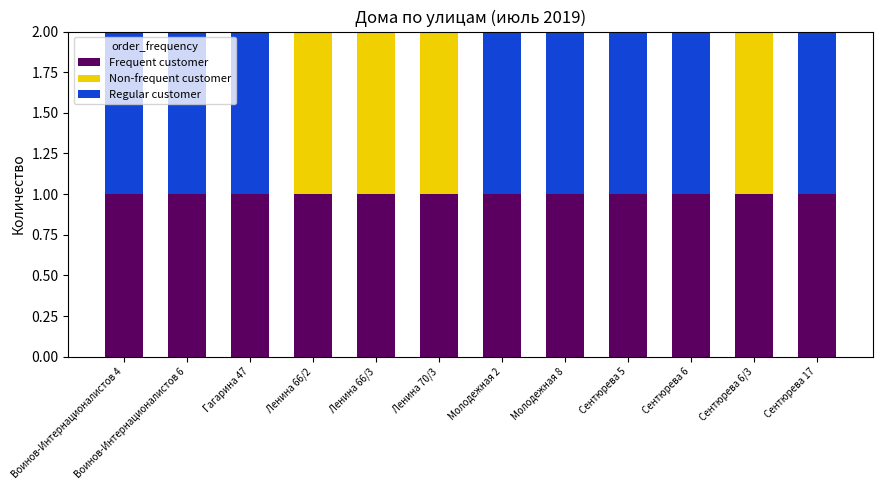

True or false: Frequent customer has a value of 1 at Гагарина 47.

True